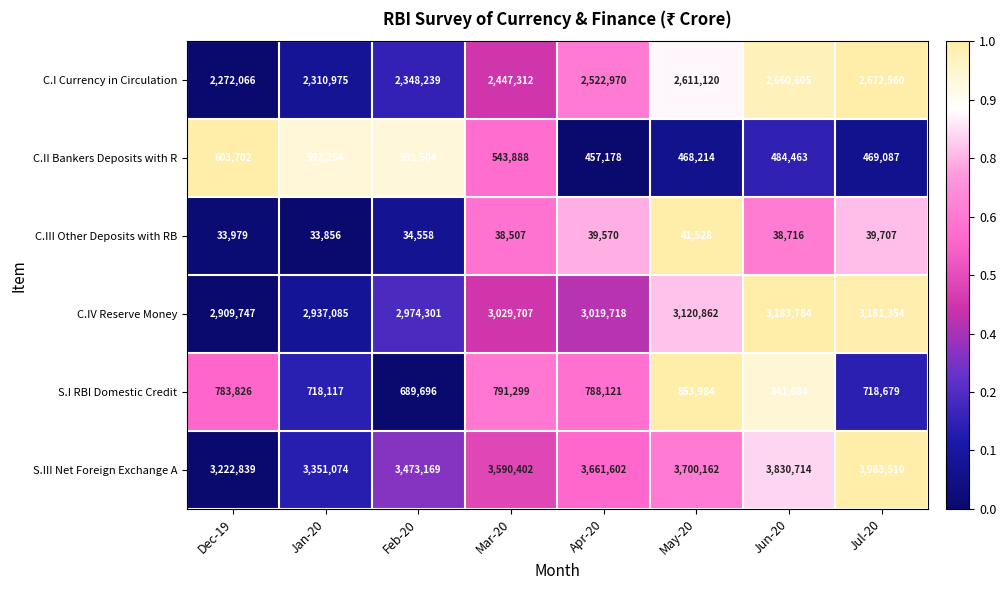

Which series has the widest spread of values?

S.III Net Foreign Exchange A